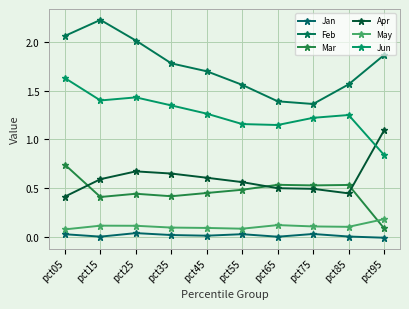

Does the chart have visible grid lines?

Yes